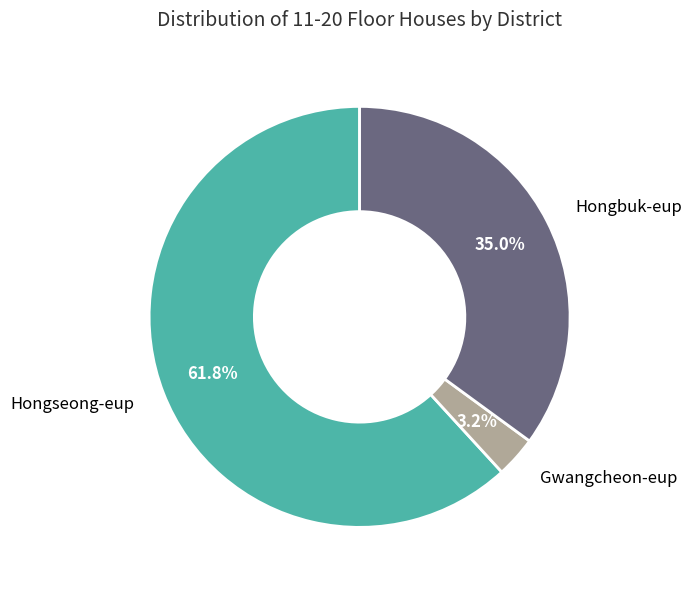

Which has a higher value, Hongseong-eup or Gwangcheon-eup?

Hongseong-eup